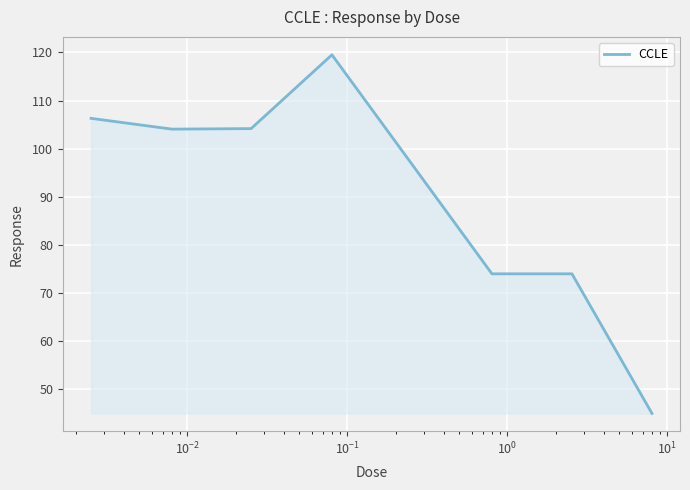

What is the average value?

90.5